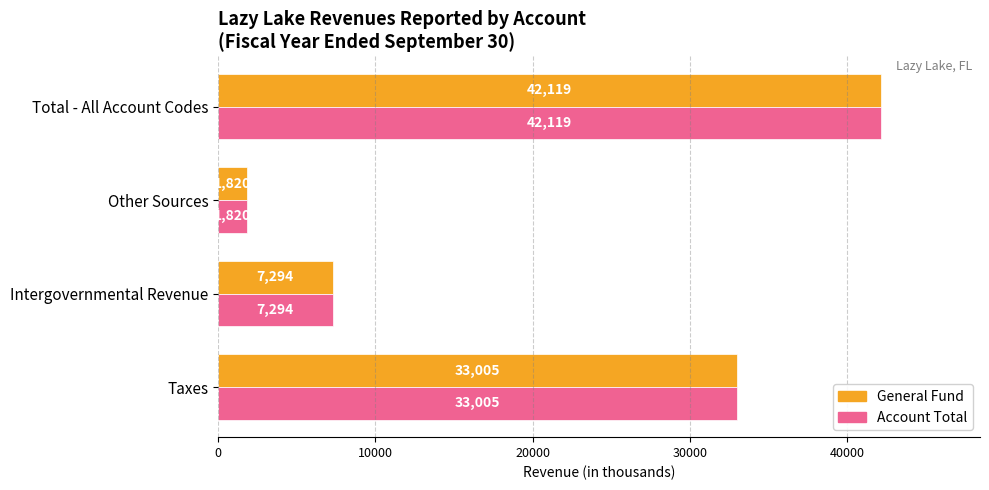

What is the total value across all series at Intergovernmental Revenue?

14588